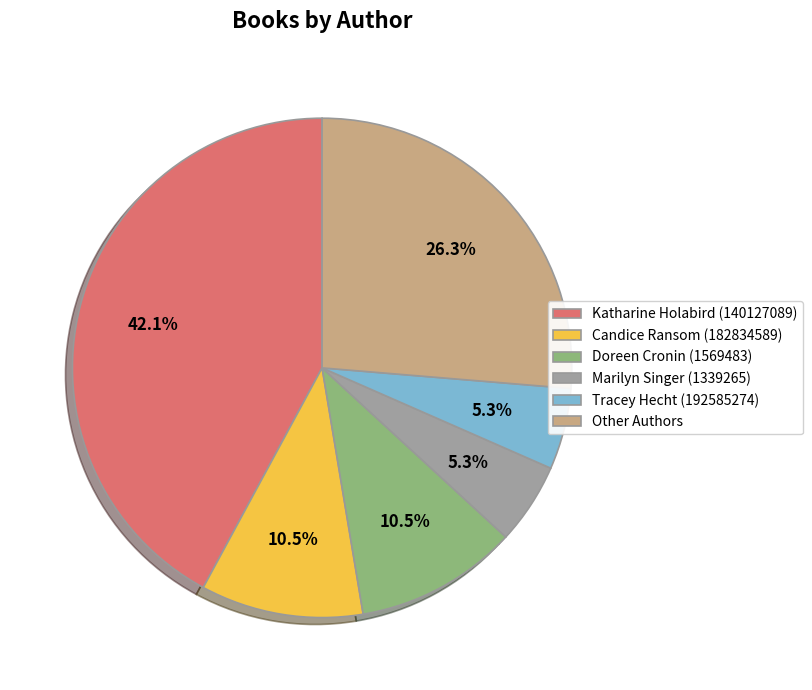

Combined, do Marilyn Singer (1339265) and Katharine Holabird (140127089) account for over 50%?

No